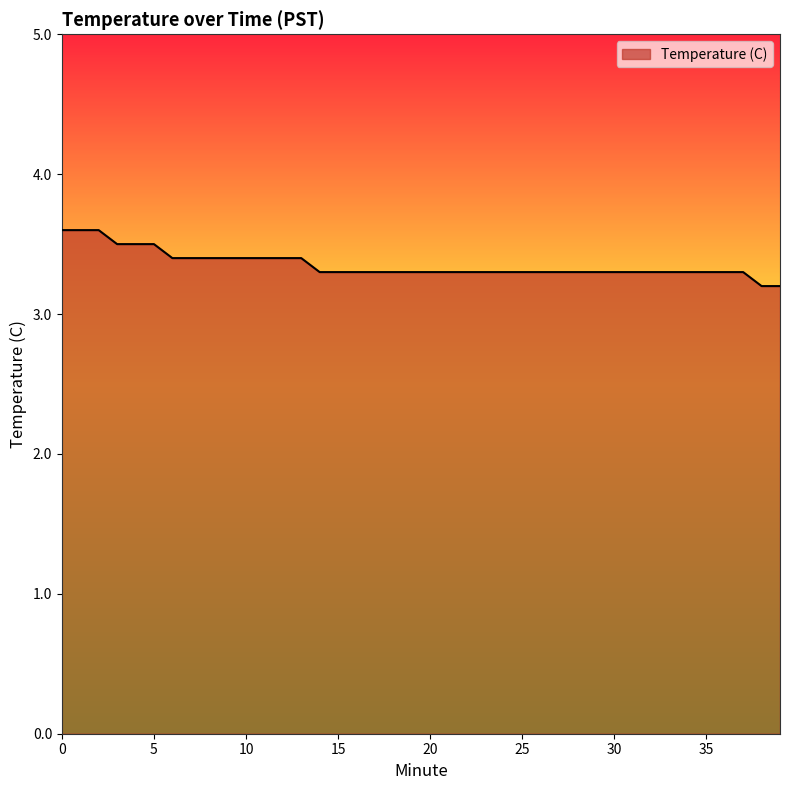

How many lines are shown in the chart?

1